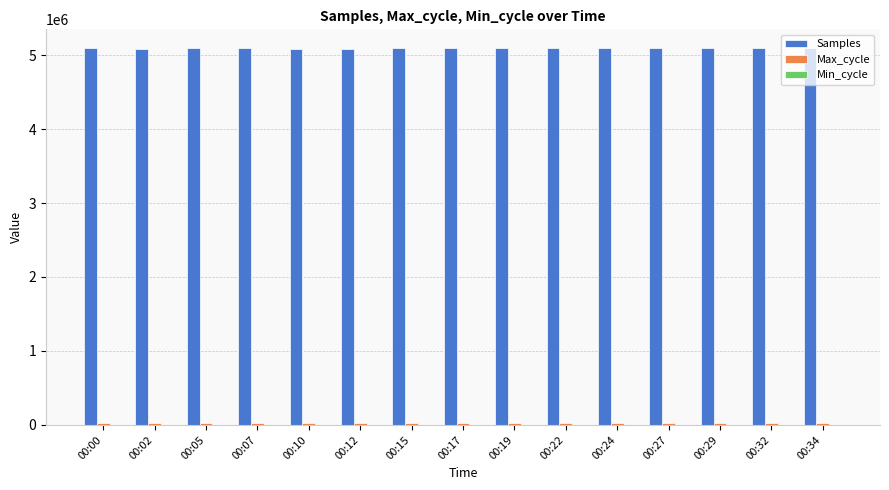

Which series has the largest total across all categories?

Samples